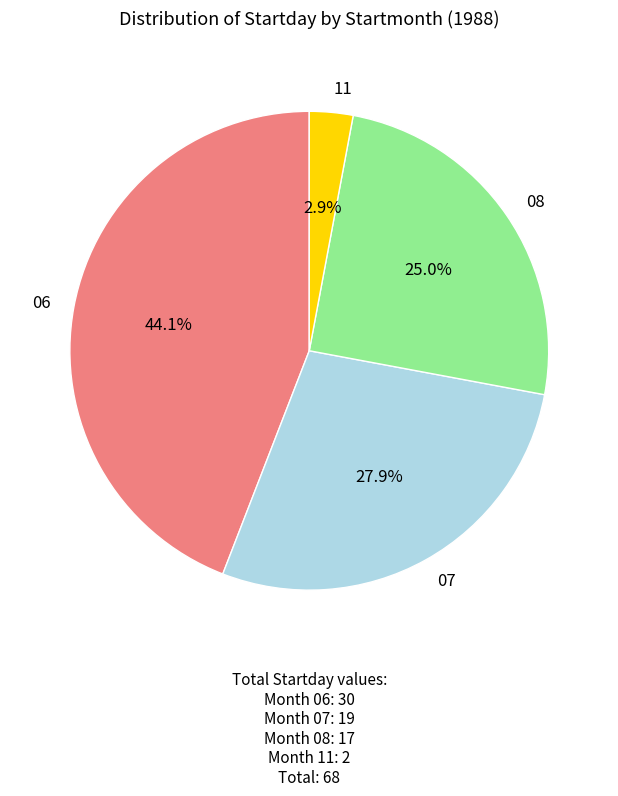

What percentage is the 08 slice, to the nearest percent?

25%